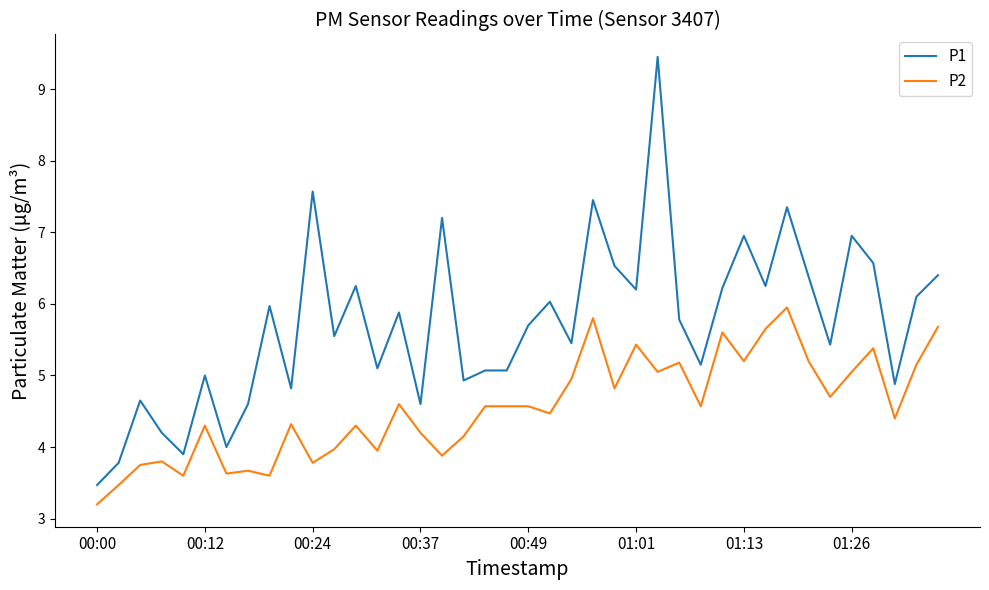

Which series has the widest spread of values?

P1